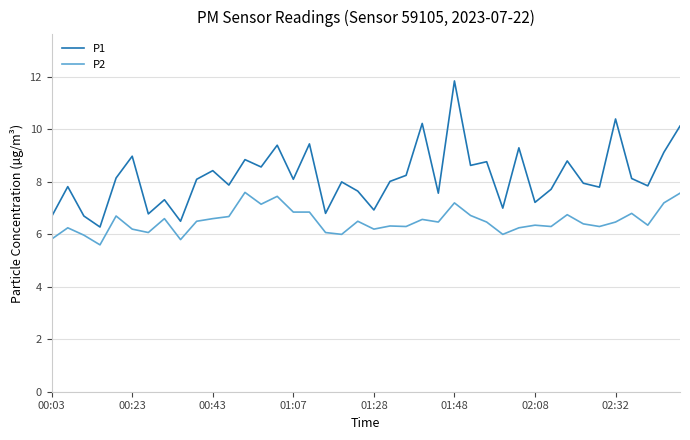

Rank the series by their maximum value, from highest to lowest.

P1, P2